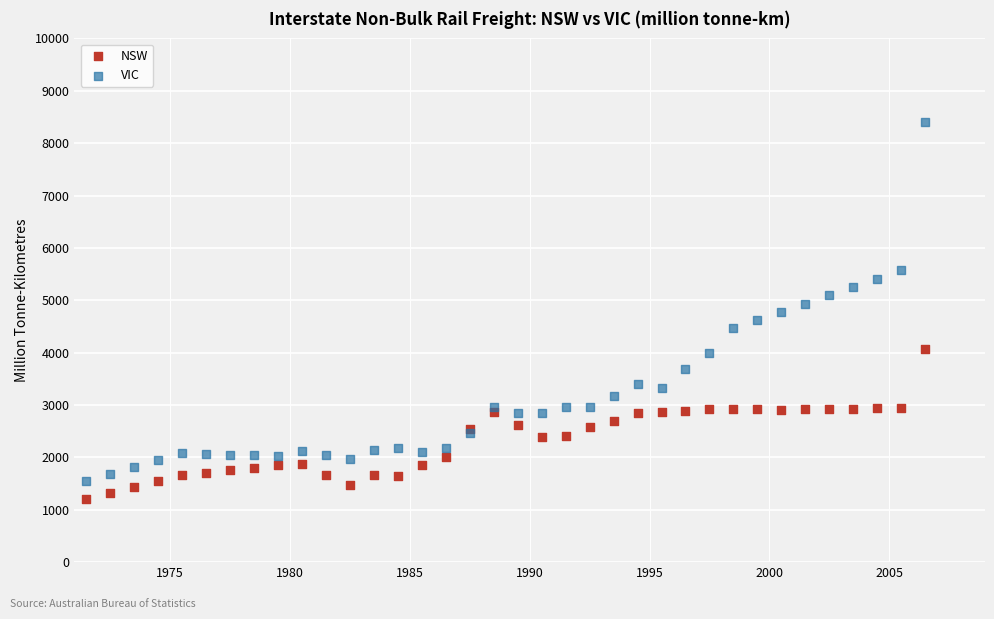

What are all the series names shown in the legend?

NSW, VIC